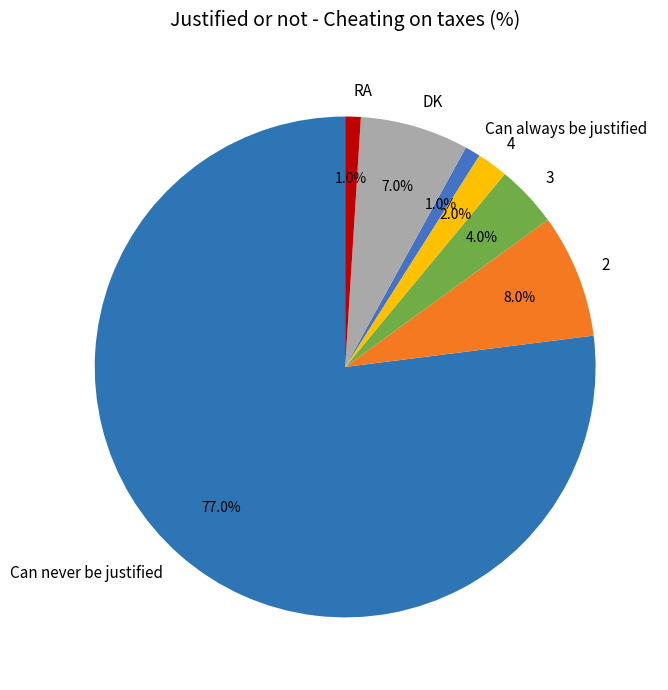

What percentage is the Can never be justified slice, to the nearest percent?

77%